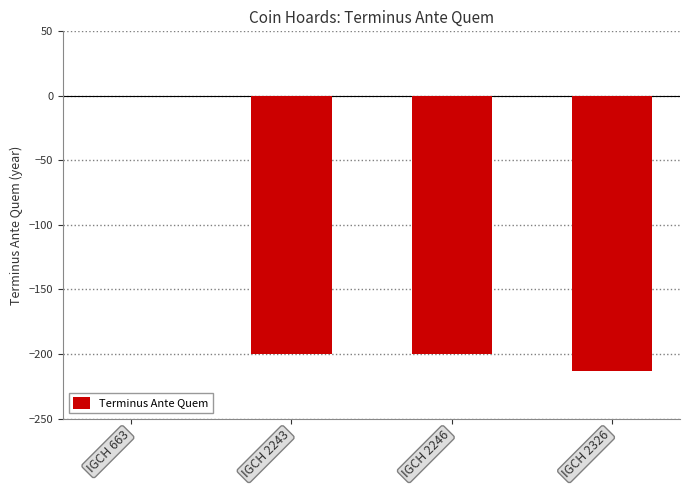

How many series are shown in this chart?

1